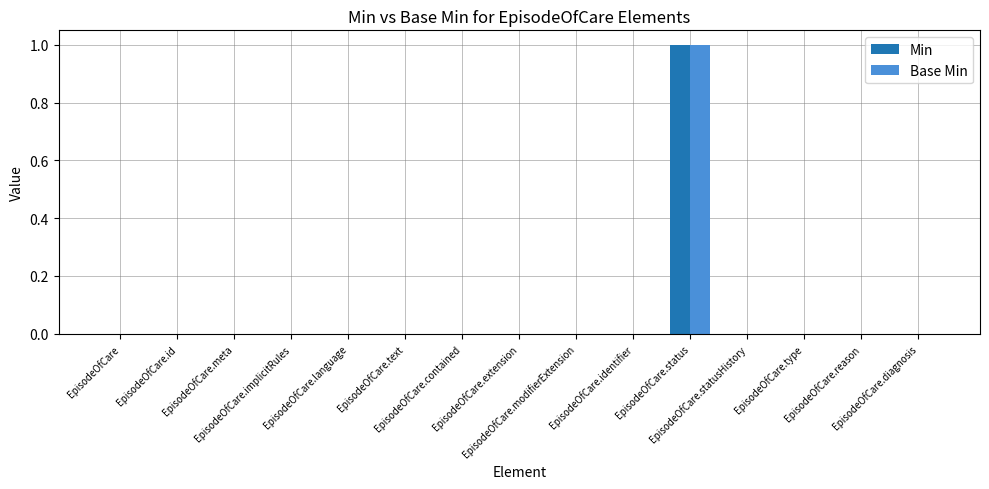

Reading left to right, extract all data points from this chart.

Min: EpisodeOfCare=0	EpisodeOfCare.id=0	EpisodeOfCare.meta=0	EpisodeOfCare.implicitRules=0	EpisodeOfCare.language=0	EpisodeOfCare.text=0	EpisodeOfCare.contained=0	EpisodeOfCare.extension=0	EpisodeOfCare.modifierExtension=0	EpisodeOfCare.identifier=0	EpisodeOfCare.status=1	EpisodeOfCare.statusHistory=0	EpisodeOfCare.type=0	EpisodeOfCare.reason=0	EpisodeOfCare.diagnosis=0
Base Min: EpisodeOfCare=0	EpisodeOfCare.id=0	EpisodeOfCare.meta=0	EpisodeOfCare.implicitRules=0	EpisodeOfCare.language=0	EpisodeOfCare.text=0	EpisodeOfCare.contained=0	EpisodeOfCare.extension=0	EpisodeOfCare.modifierExtension=0	EpisodeOfCare.identifier=0	EpisodeOfCare.status=1	EpisodeOfCare.statusHistory=0	EpisodeOfCare.type=0	EpisodeOfCare.reason=0	EpisodeOfCare.diagnosis=0